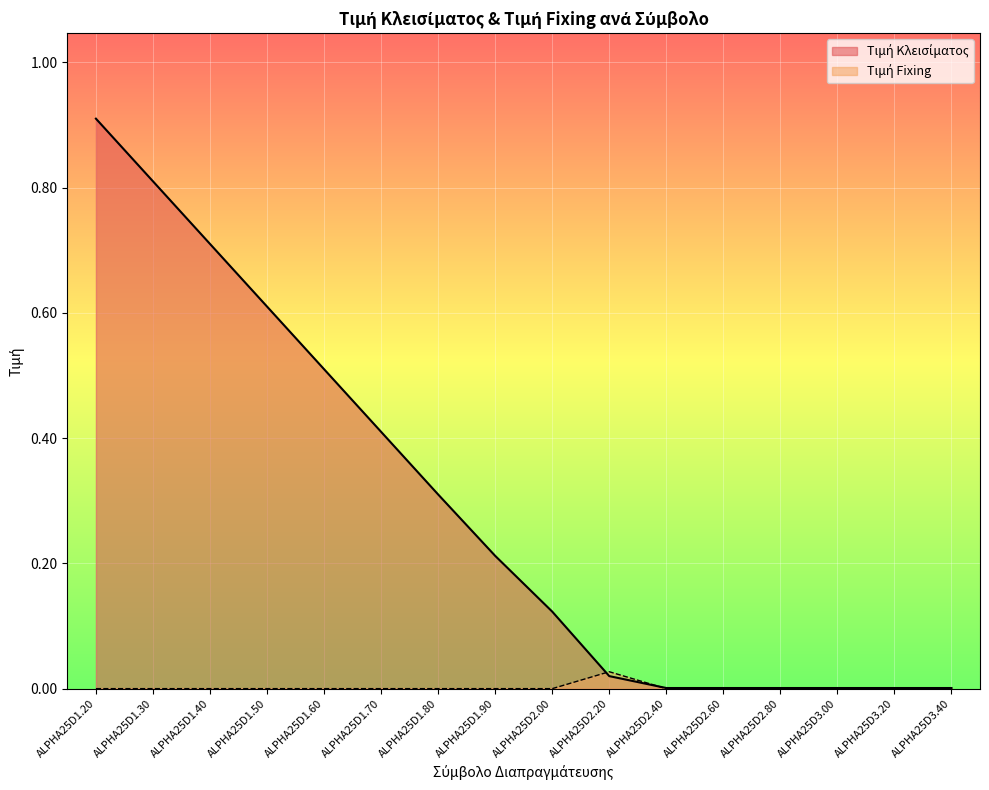

Which category has the lowest value in the Τιμή Κλεισίματος series?

ALPHA25D2.40